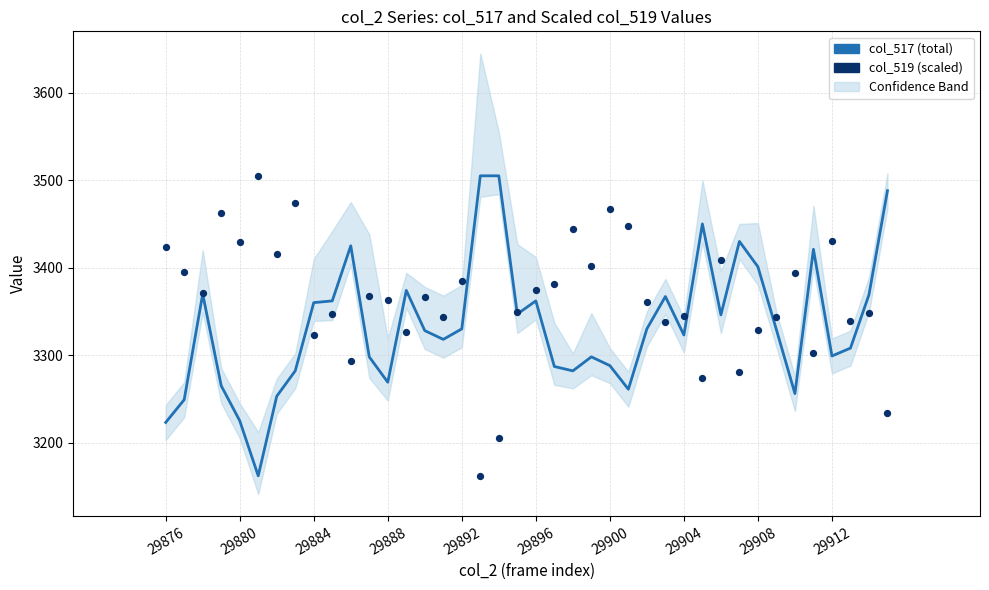

Which series reaches the minimum Y coordinate?

col_517 (total)